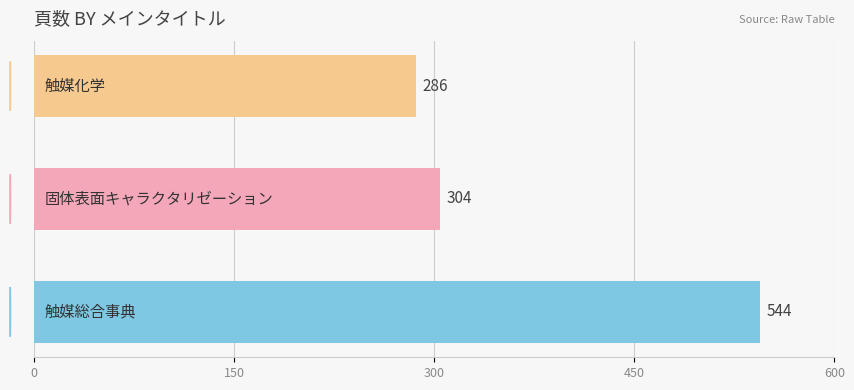

What is the smallest value displayed?

286